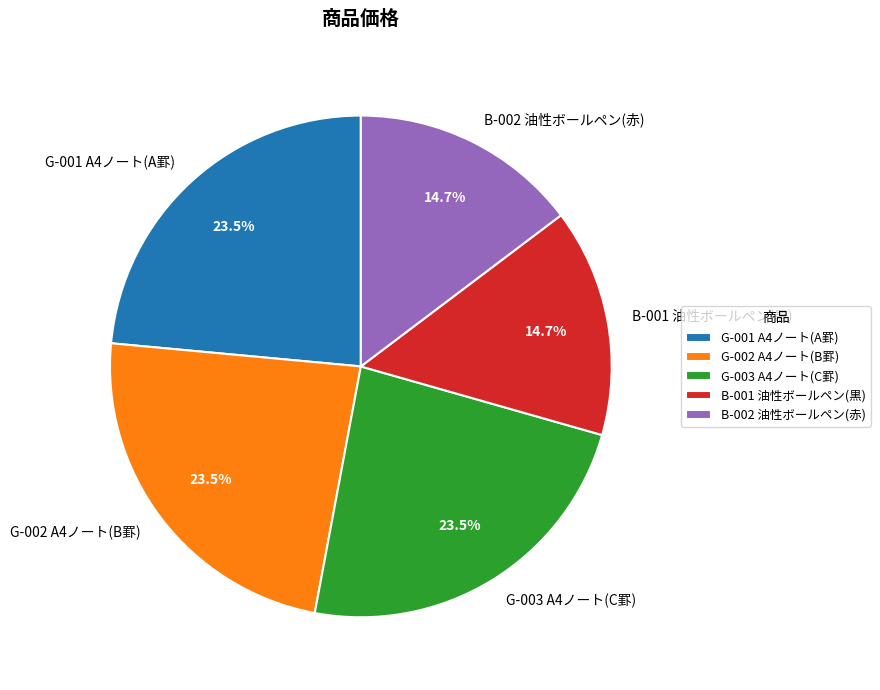

What is the ratio of the value at G-002 A4ノート(B罫) to the value at G-001 A4ノート(A罫)?

1.0